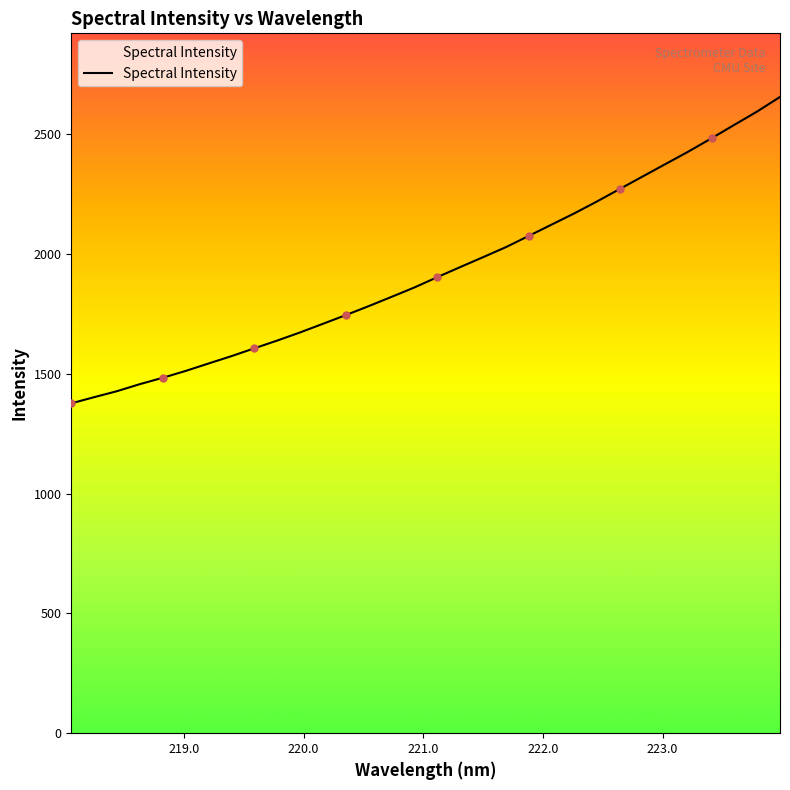

What is the change in value from 218.8244 to 219.589?

+122.9